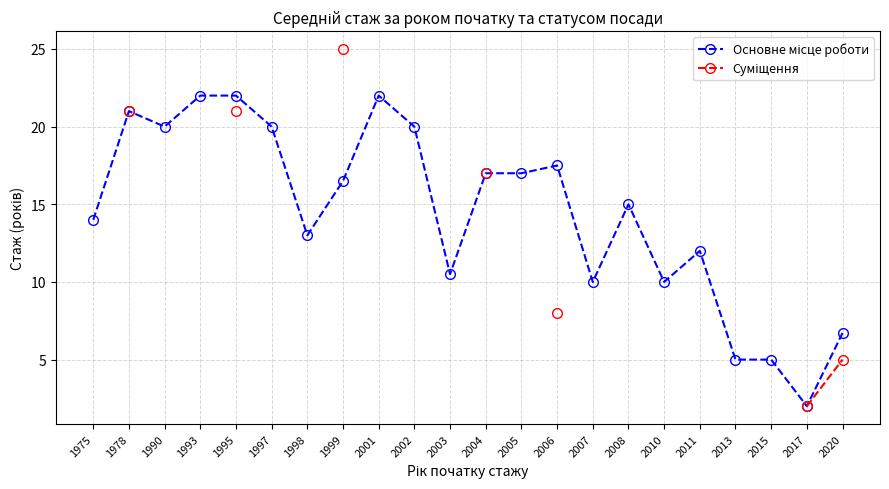

True or false: Суміщення has a value of 5.0 at 2020.

True